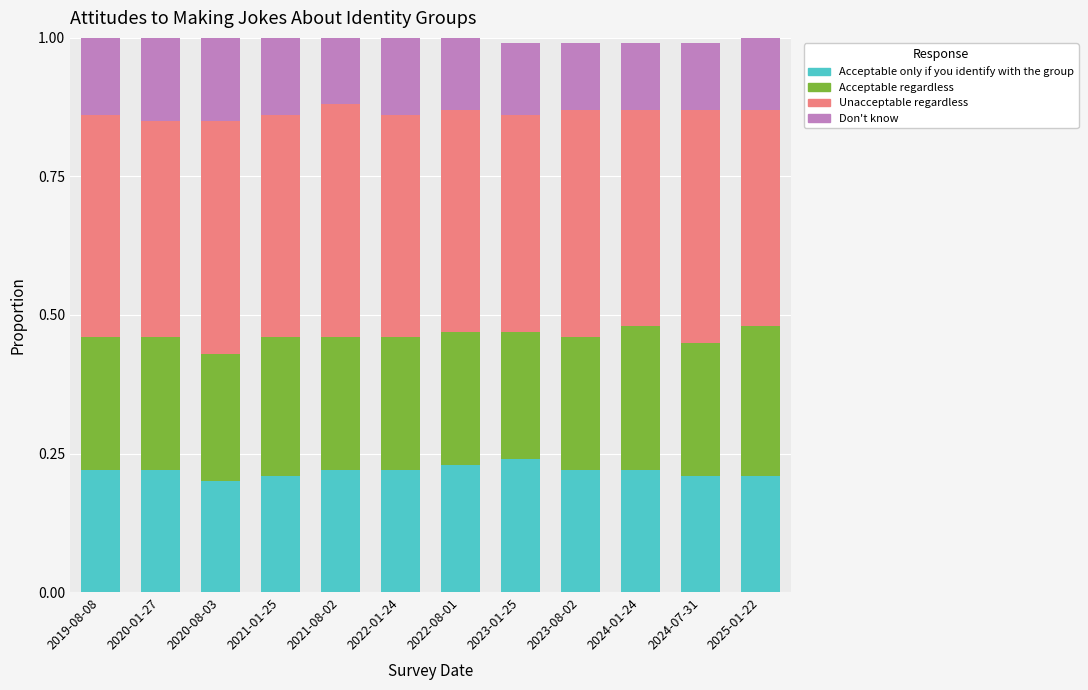

How many bars are there in total?

12